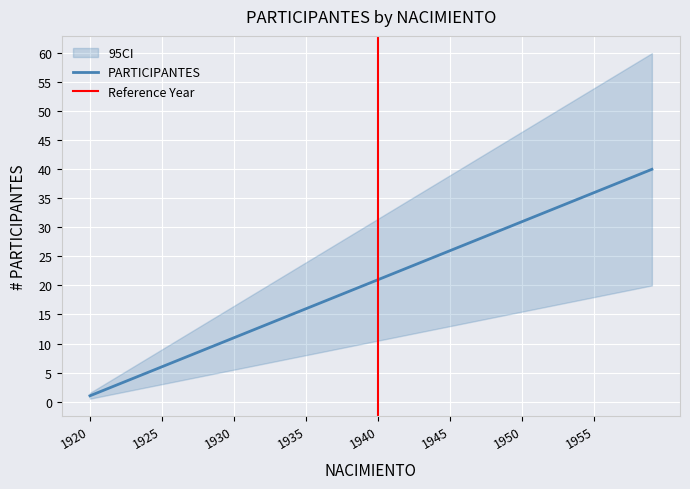

What is the difference between the values at 1954 and 1949?

5